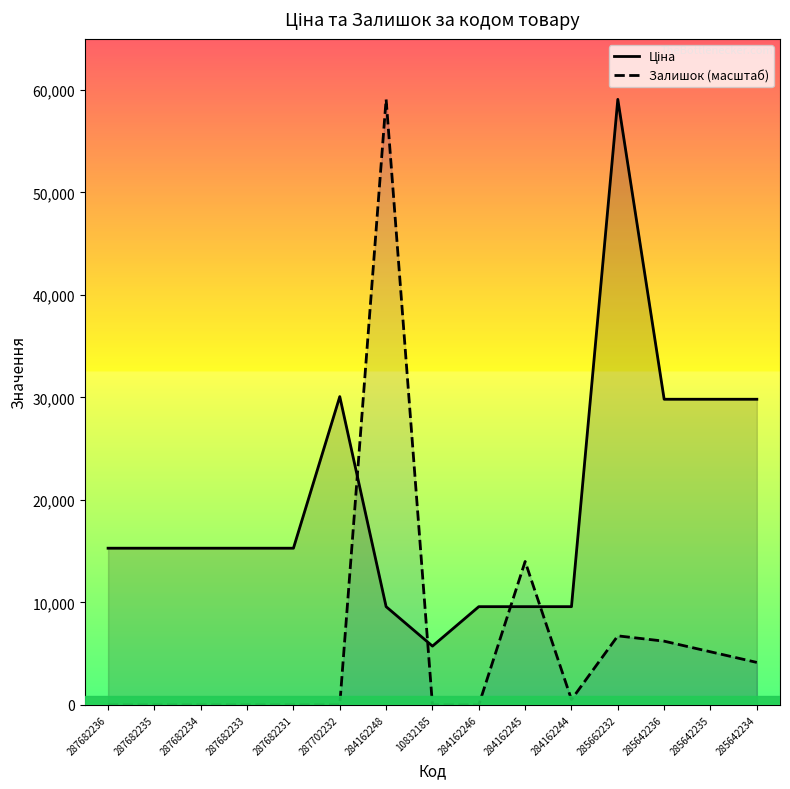

Rank the series by their maximum value, from lowest to highest.

Ціна, Залишок (масштаб)